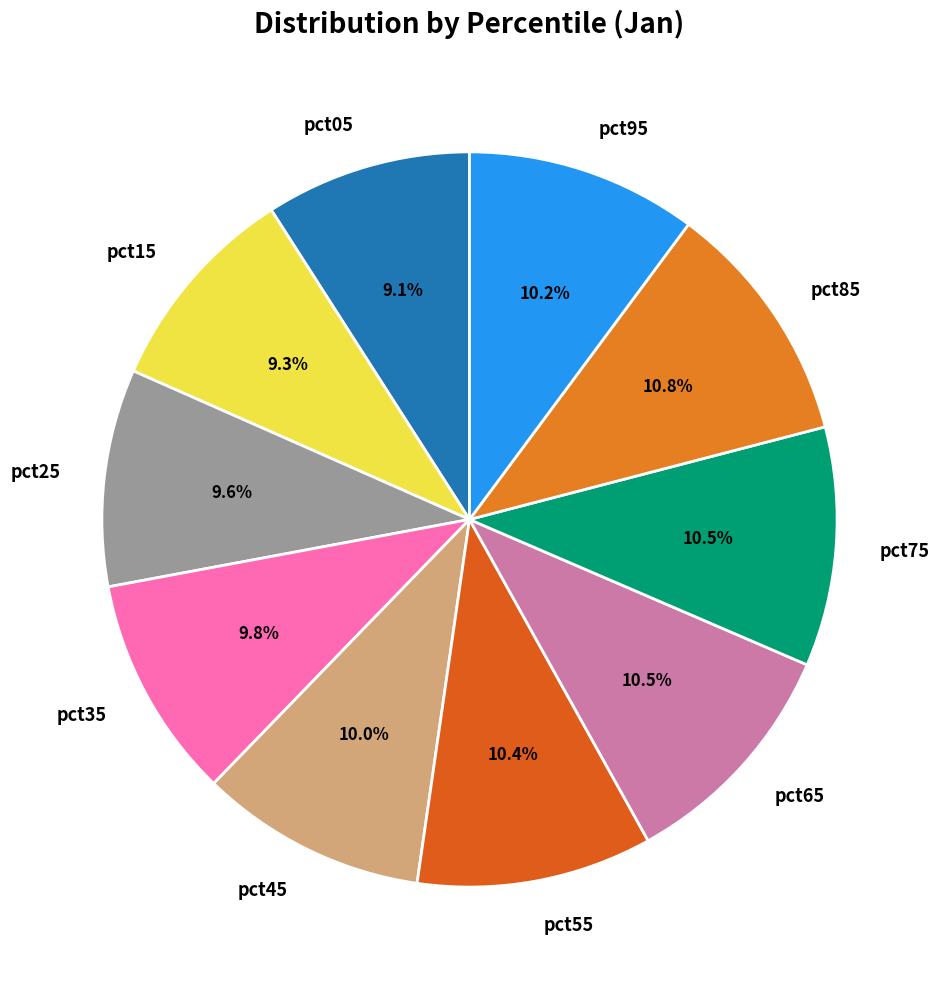

Which has a higher value, pct75 or pct25?

pct75